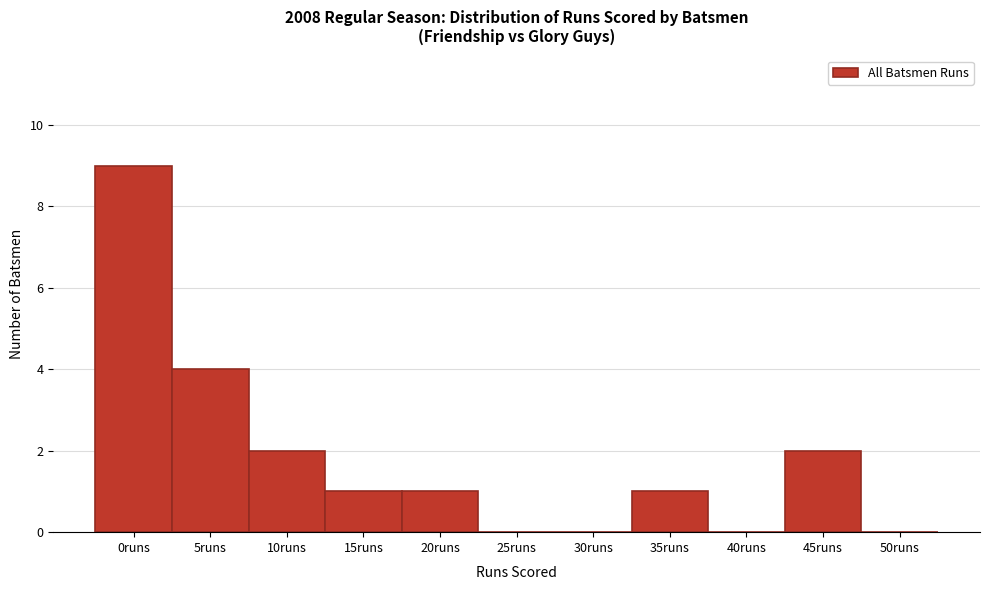

Reading left to right, extract all data points from this chart.

0runs=9	5runs=4	10runs=2	15runs=1	20runs=1	25runs=0	30runs=0	35runs=1	40runs=0	45runs=2	50runs=0